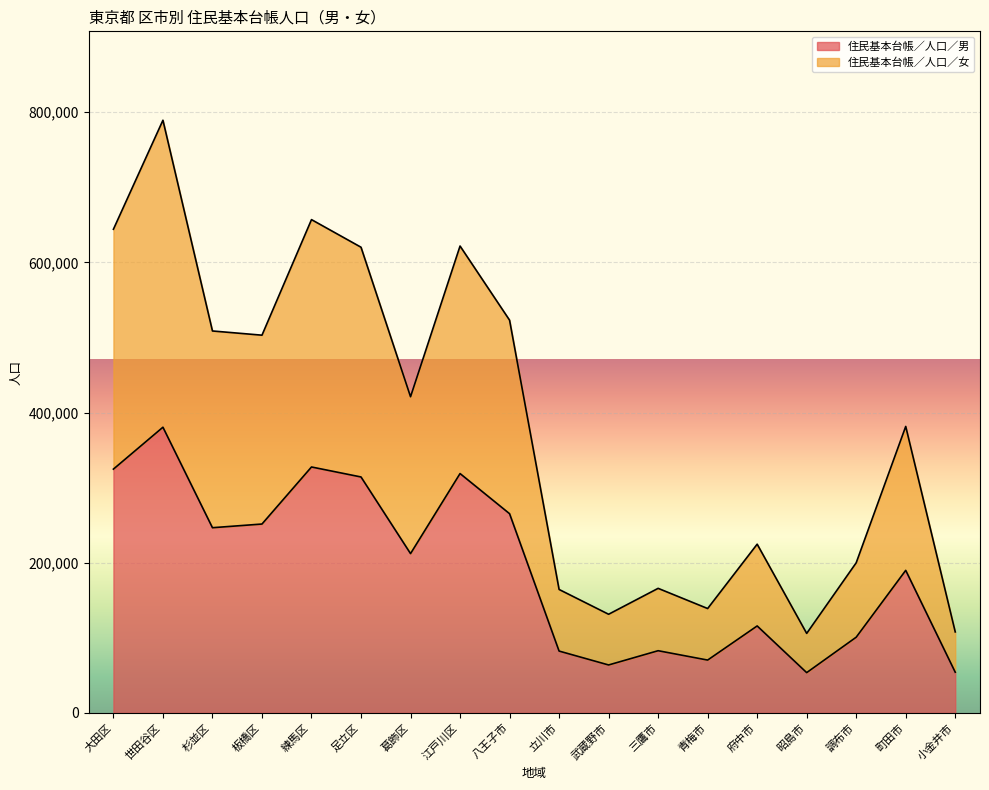

How many lines are shown in the chart?

2